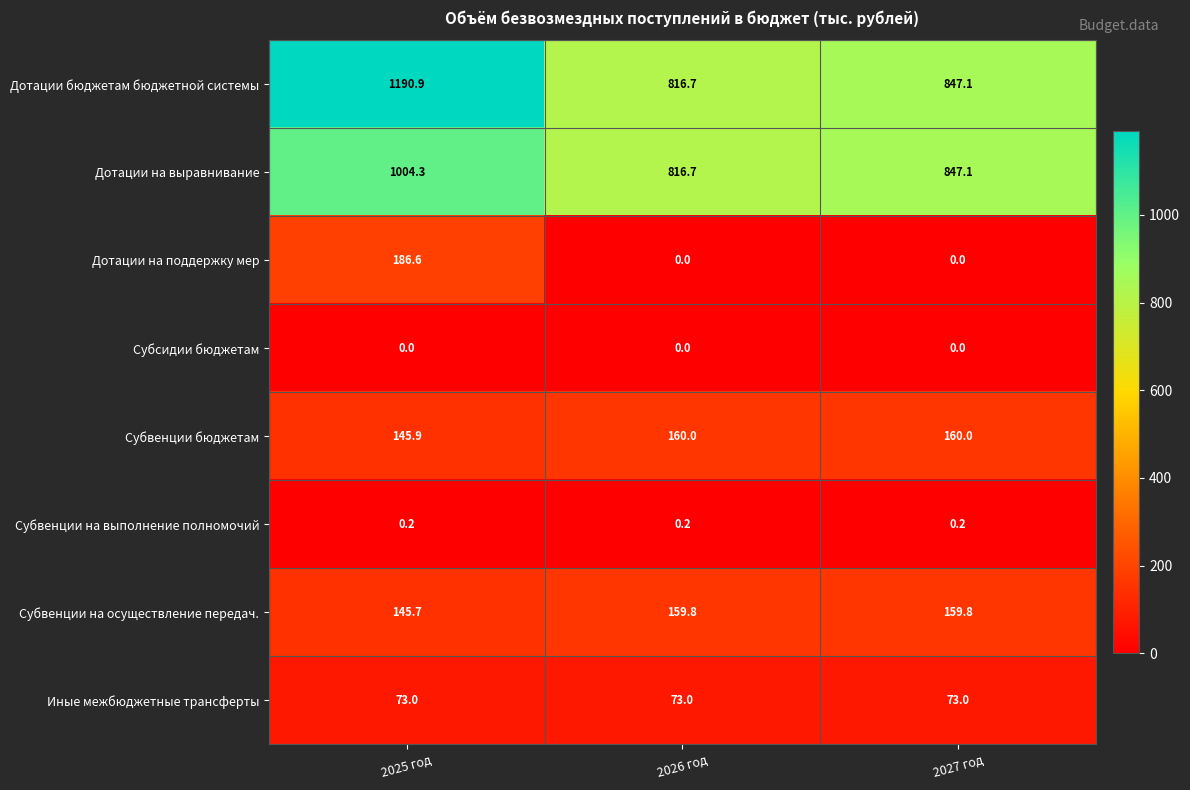

What is the difference between the maximum and minimum values in the Дотации на поддержку мер series?

186.6